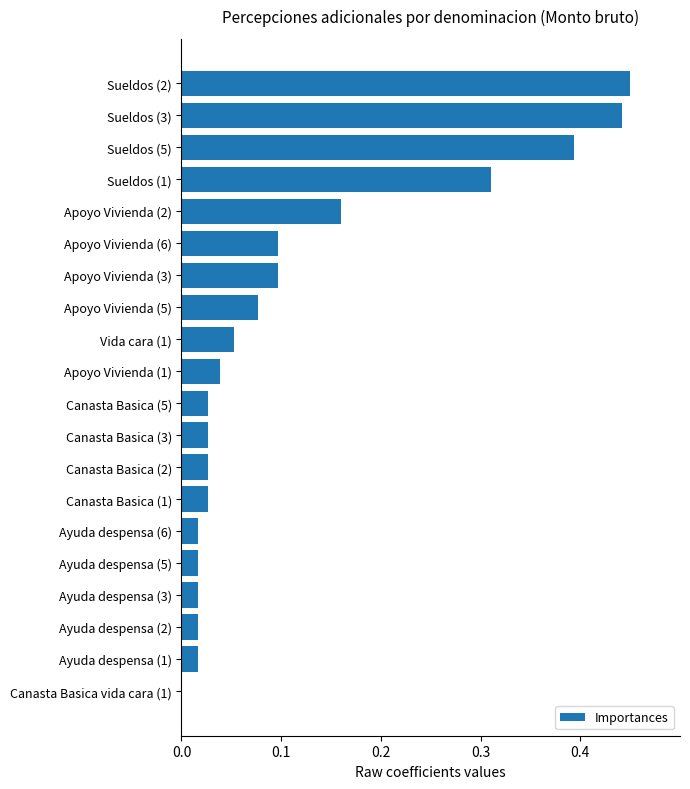

What is the sum of all values?

2.3